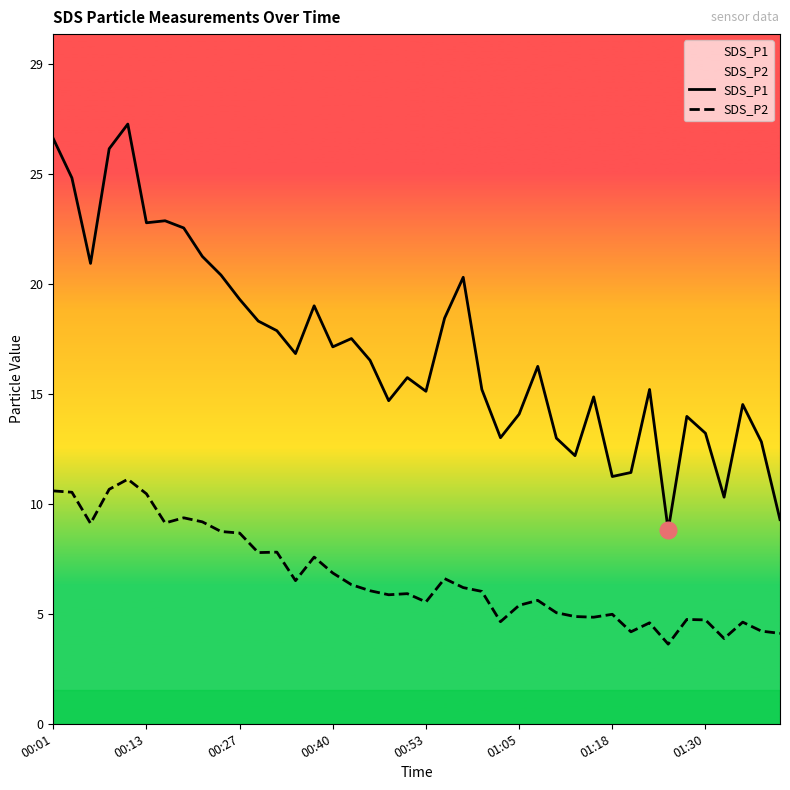

Which category has the lowest value across all series?

33